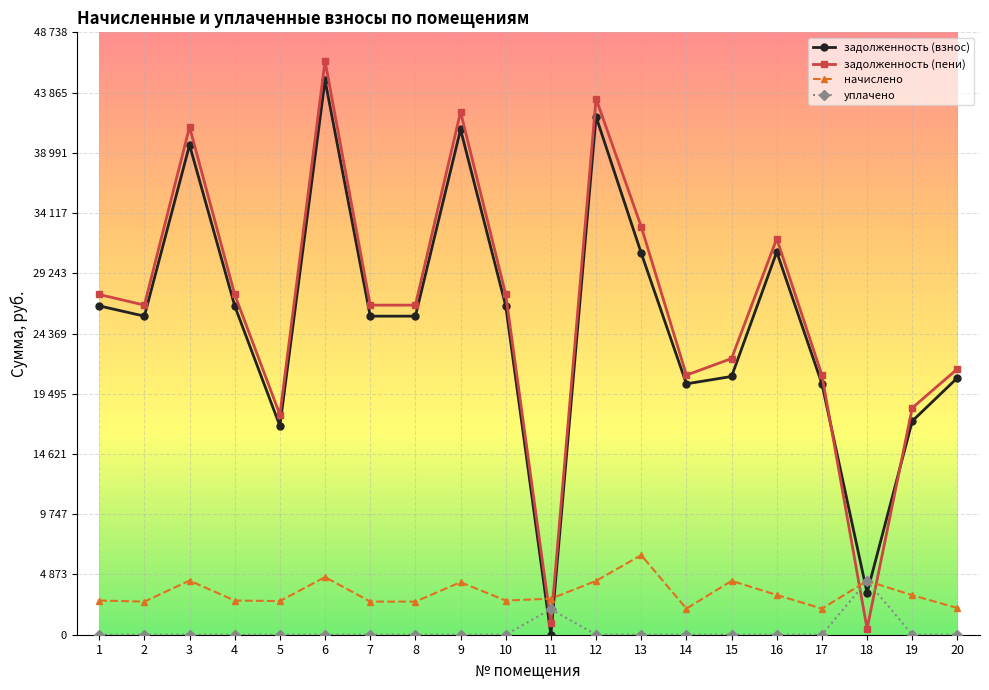

Reading right to left, what are all the values shown in this chart?

задолженность (взнос): 20=20786.4	19=17286.0	18=3388.0	17=20301.4	16=30971.8	15=20894.3	14=20301.4	13=30875.2	12=41919.4	11=0.0	10=26606.6	9=40879.9	8=25775.0	7=25775.0	6=44864.0	5=16894.9	4=26606.6	3=39627.2	2=25775.0	1=26606.6
задолженность (пени): 20=21506.4	19=18351.6	18=484.0	17=21004.6	16=32044.6	15=22346.3	14=21004.6	13=33020.8	12=43371.4	11=972.0	10=27528.2	9=42295.9	8=26667.8	7=26667.8	6=46418.0	5=17802.1	4=27528.2	3=41086.4	2=26667.8	1=27528.2
начислено: 20=2160.0	19=3196.8	18=4356.0	17=2109.6	16=3218.4	15=4356.0	14=2109.6	13=6436.8	12=4356.0	11=2916.0	10=2764.8	9=4248.0	8=2678.4	7=2678.4	6=4662.0	5=2721.6	4=2764.8	3=4377.6	2=2678.4	1=2764.8
уплачено: 20=0.0	19=0.0	18=4356.0	17=0.0	16=0.0	15=0.0	14=0.0	13=0.0	12=0.0	11=2065.9	10=0.0	9=0.0	8=0.0	7=0.0	6=0.0	5=0.0	4=0.0	3=0.0	2=0.0	1=0.0